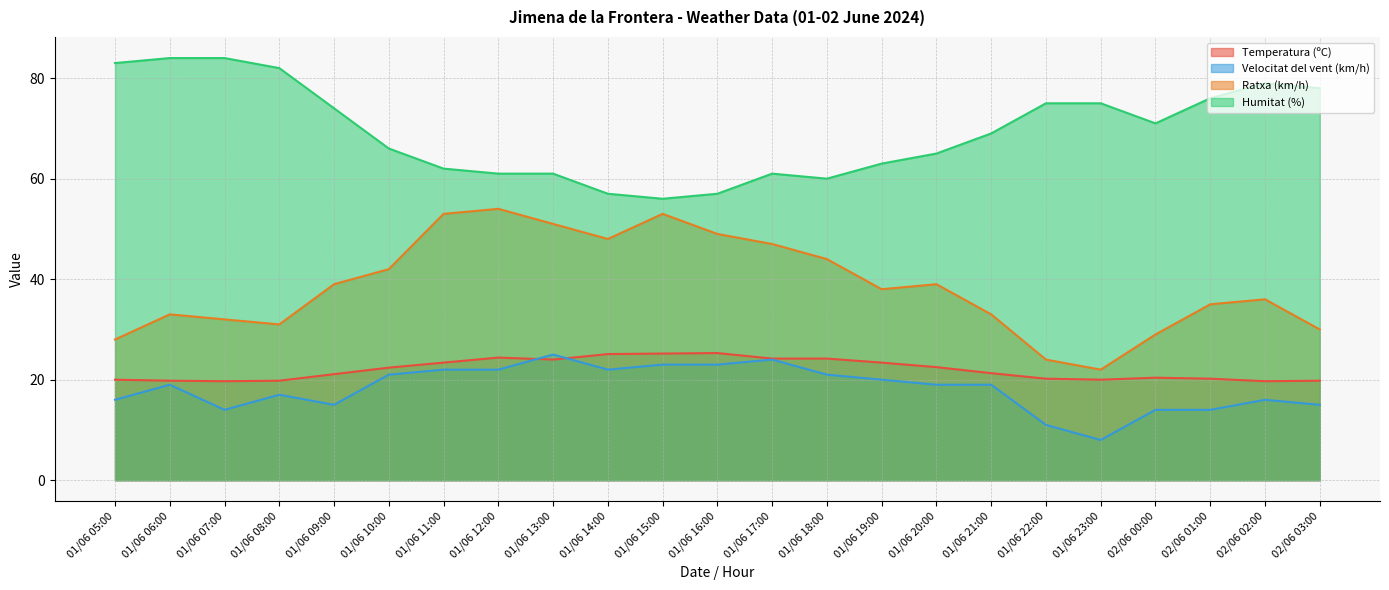

Reading right to left, extract all data points from this chart.

Temperatura (ºC): 19.8	19.7	20.2	20.4	20.0	20.2	21.3	22.5	23.4	24.2	24.2	25.3	25.2	25.1	24.0	24.4	23.4	22.4	21.1	19.8	19.7	19.8	20.0
Velocitat del vent (km/h): 15.0	16.0	14.0	14.0	8.0	11.0	19.0	19.0	20.0	21.0	24.0	23.0	23.0	22.0	25.0	22.0	22.0	21.0	15.0	17.0	14.0	19.0	16.0
Ratxa (km/h): 30.0	36.0	35.0	29.0	22.0	24.0	33.0	39.0	38.0	44.0	47.0	49.0	53.0	48.0	51.0	54.0	53.0	42.0	39.0	31.0	32.0	33.0	28.0
Humitat (%): 78.0	79.0	76.0	71.0	75.0	75.0	69.0	65.0	63.0	60.0	61.0	57.0	56.0	57.0	61.0	61.0	62.0	66.0	74.0	82.0	84.0	84.0	83.0